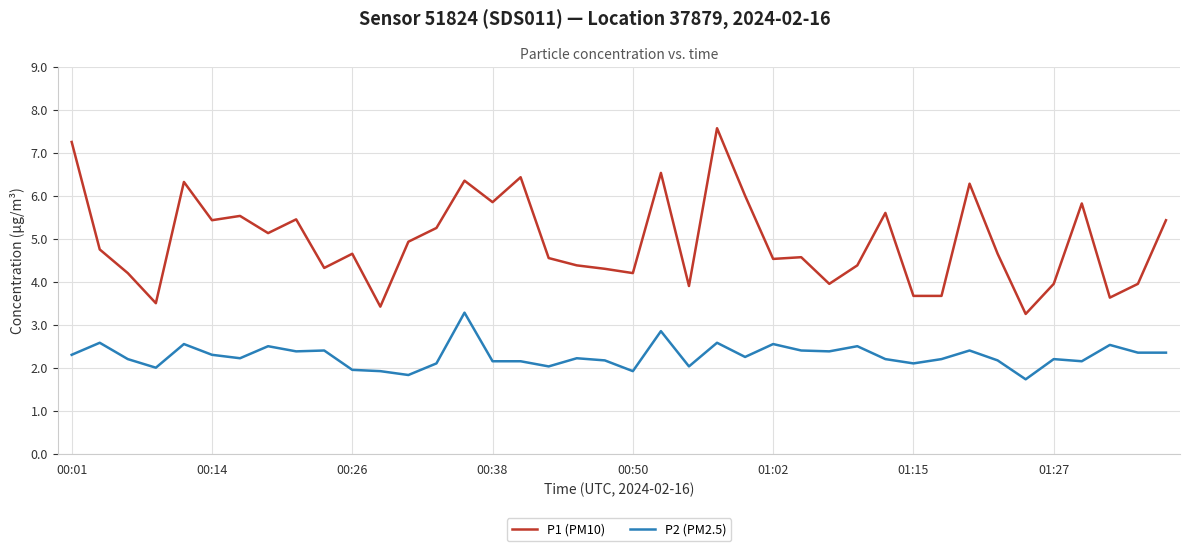

Which series has the largest range (max minus min)?

P1 (PM10)